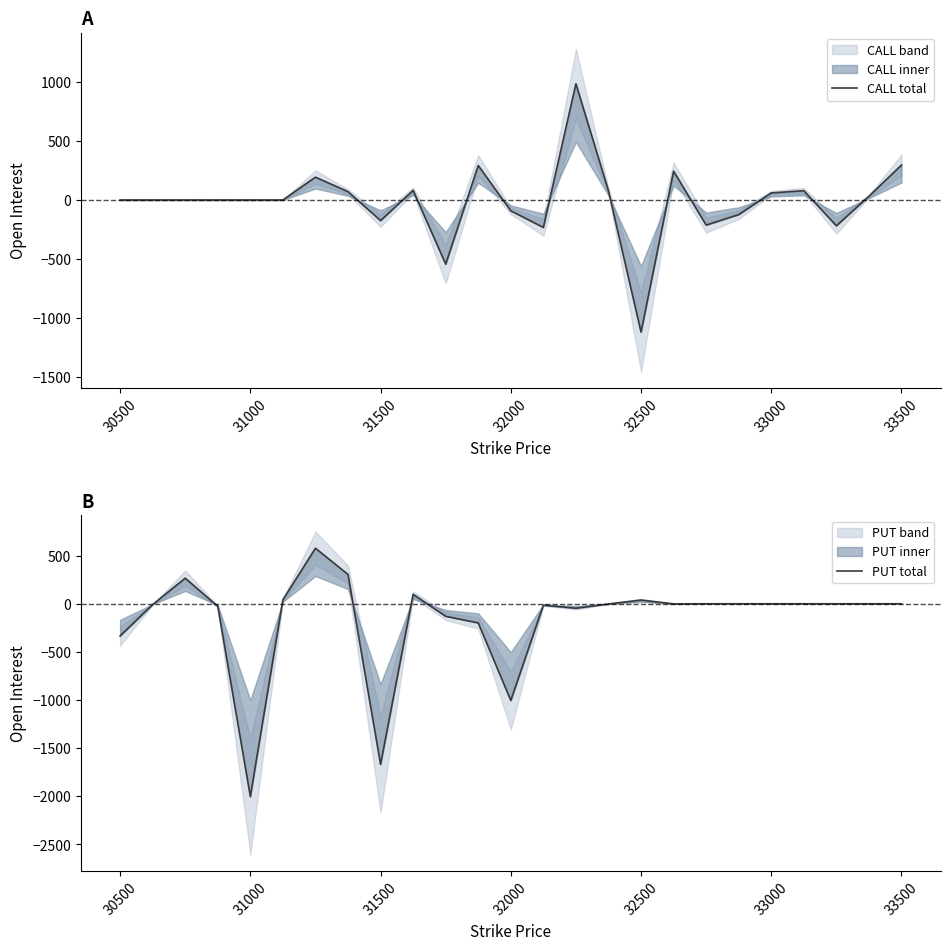

Which series ends up on top after the final intersection of CALL total and PUT total?

CALL total